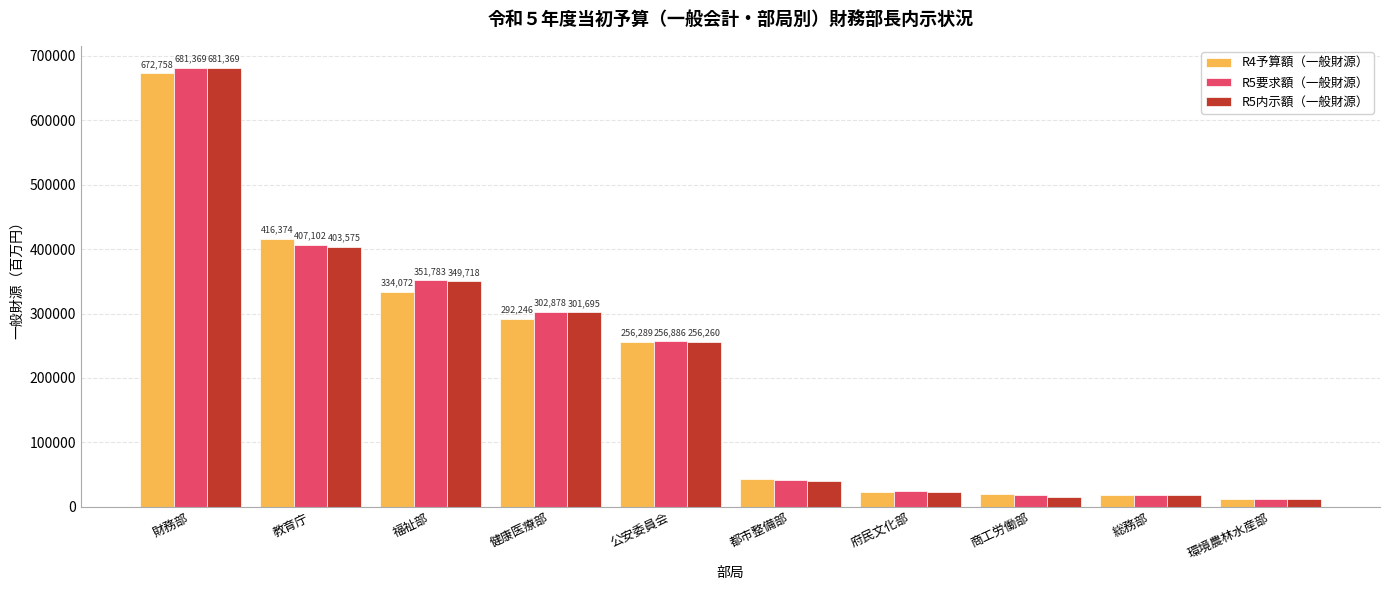

Reading left to right, extract all data points from this chart.

R4予算額（一般財源）: 財務部=672758	教育庁=416374	福祉部=334072	健康医療部=292246	公安委員会=256289	都市整備部=42731	府民文化部=22830	商工労働部=19358	総務部=19094	環境農林水産部=12354
R5要求額（一般財源）: 財務部=681369	教育庁=407102	福祉部=351783	健康医療部=302878	公安委員会=256886	都市整備部=41497	府民文化部=24958	商工労働部=18747	総務部=18357	環境農林水産部=12227
R5内示額（一般財源）: 財務部=681369	教育庁=403575	福祉部=349718	健康医療部=301695	公安委員会=256260	都市整備部=40818	府民文化部=23172	商工労働部=14719	総務部=18352	環境農林水産部=12136